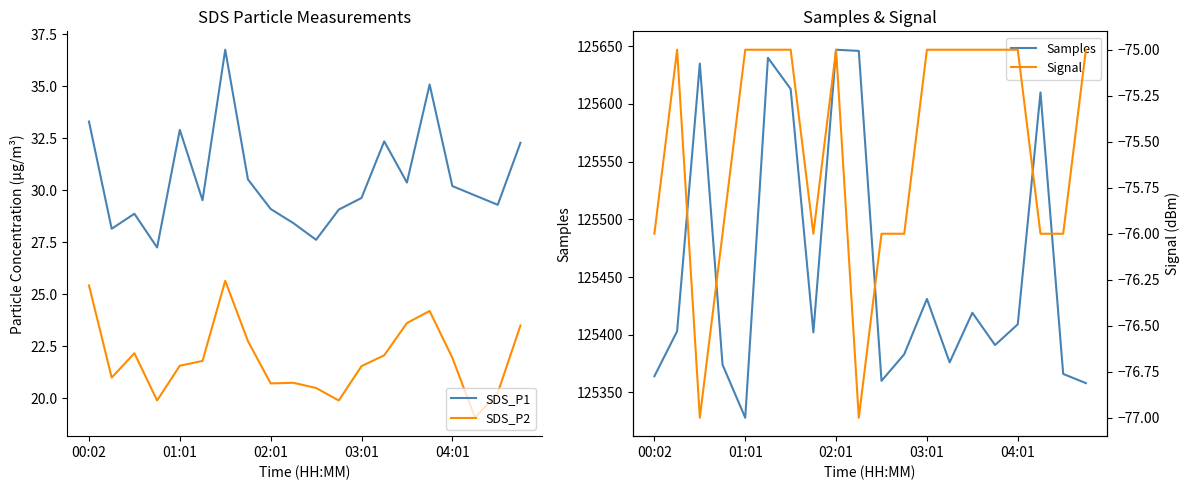

What is the difference between the SDS_P2 values at 11 and 15?

4.3